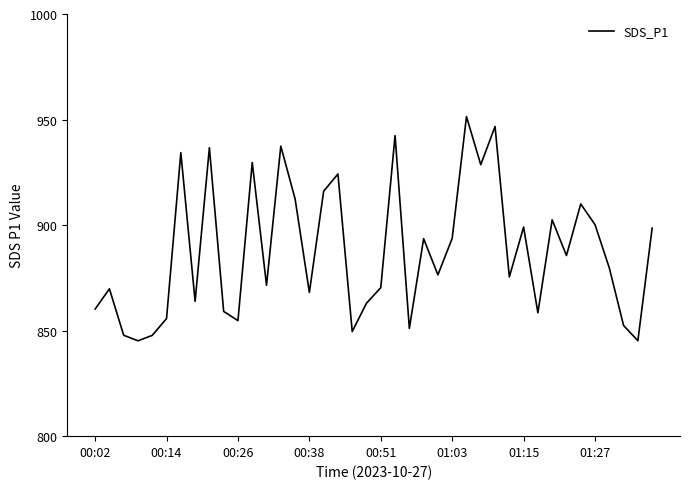

What is the maximum value shown in the chart?

951.4